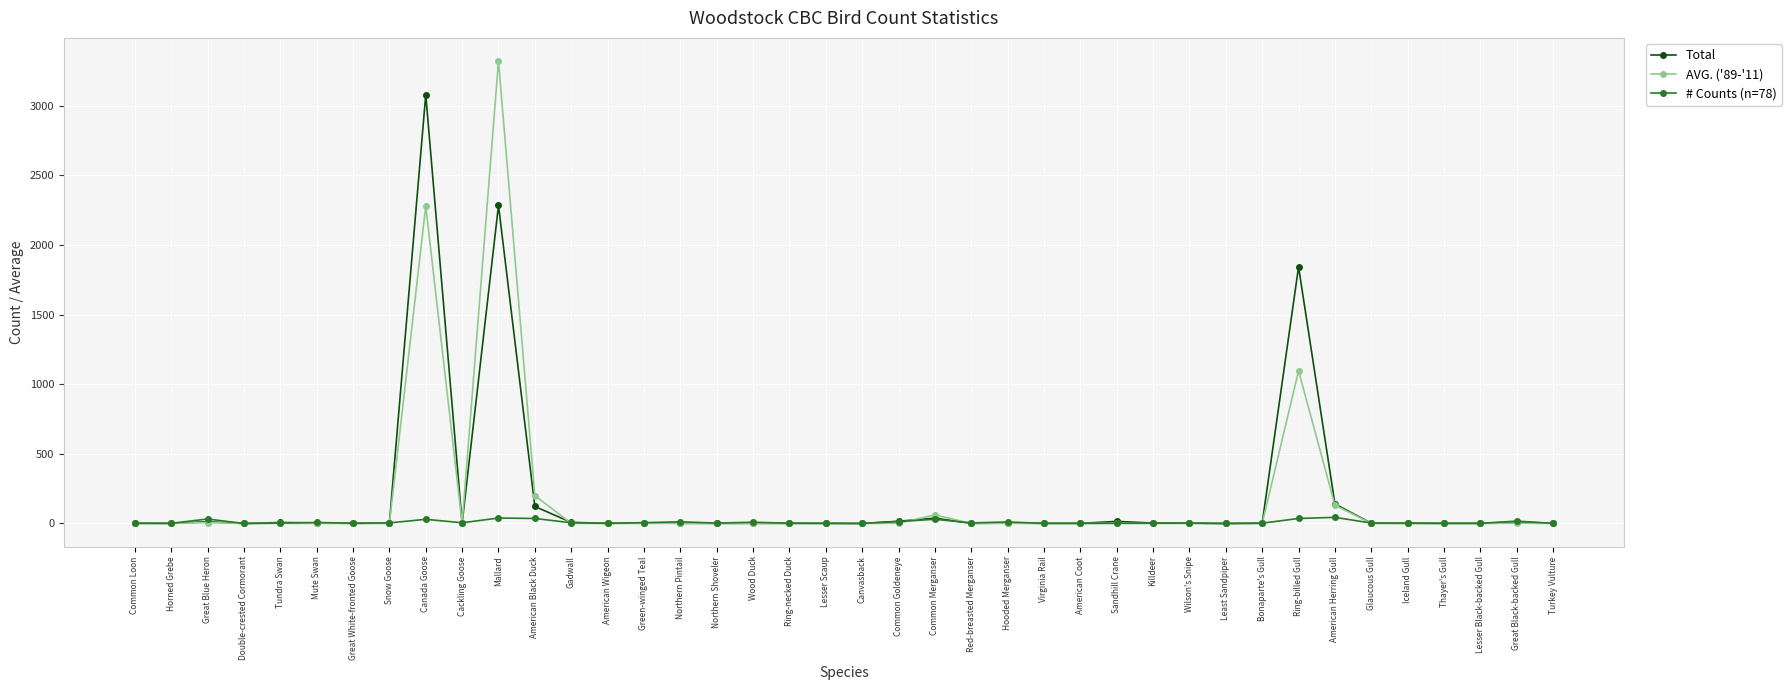

What is the label of the 16th point from the right?

Hooded Merganser